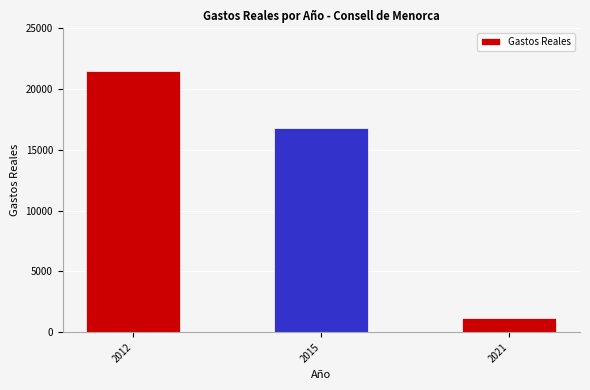

How many series are shown in this chart?

1